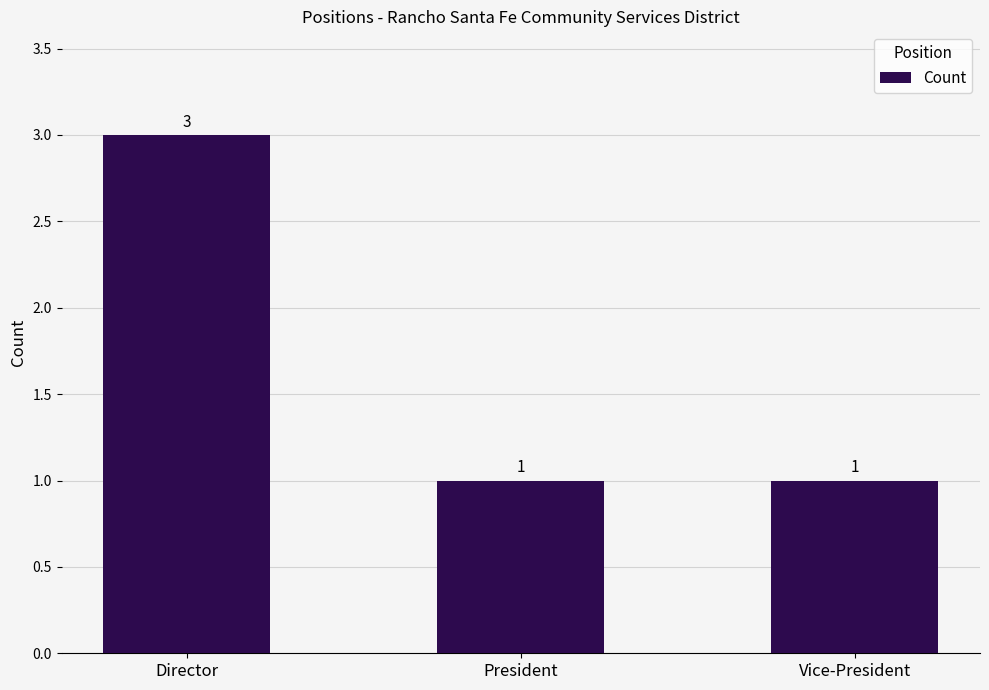

What is the average value?

2